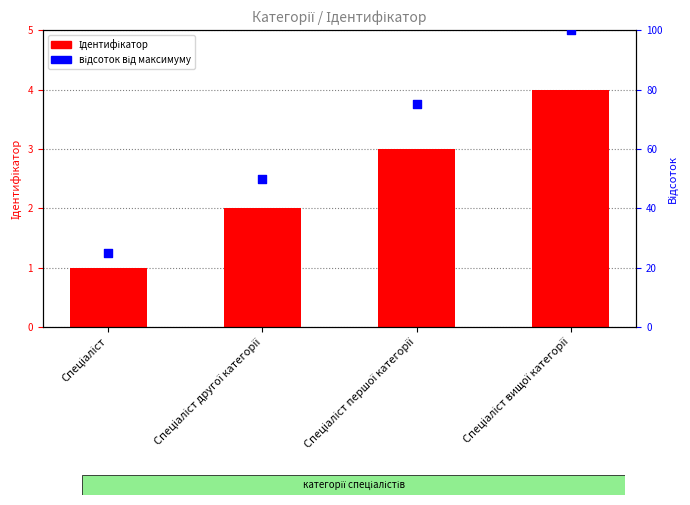

What are all the series names shown in the legend?

Ідентифікатор, відсоток від максимуму